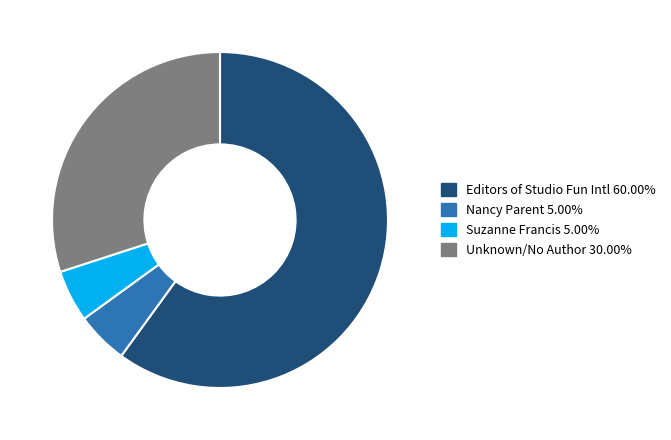

Is there any slice that represents more than half of the pie?

Yes